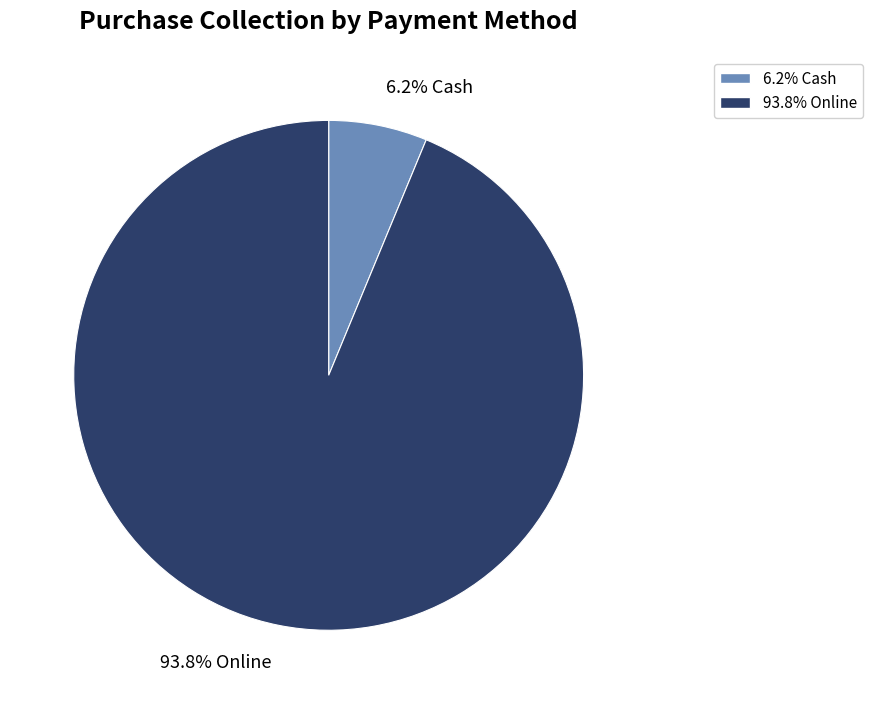

Is there a majority slice in this chart?

Yes